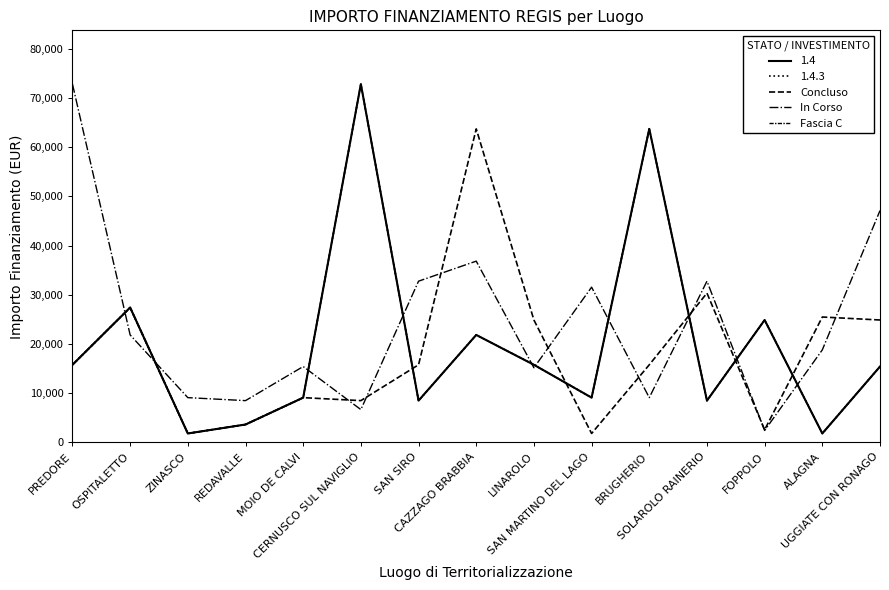

What is the total value across all series at MOIO DE CALVI?

33636